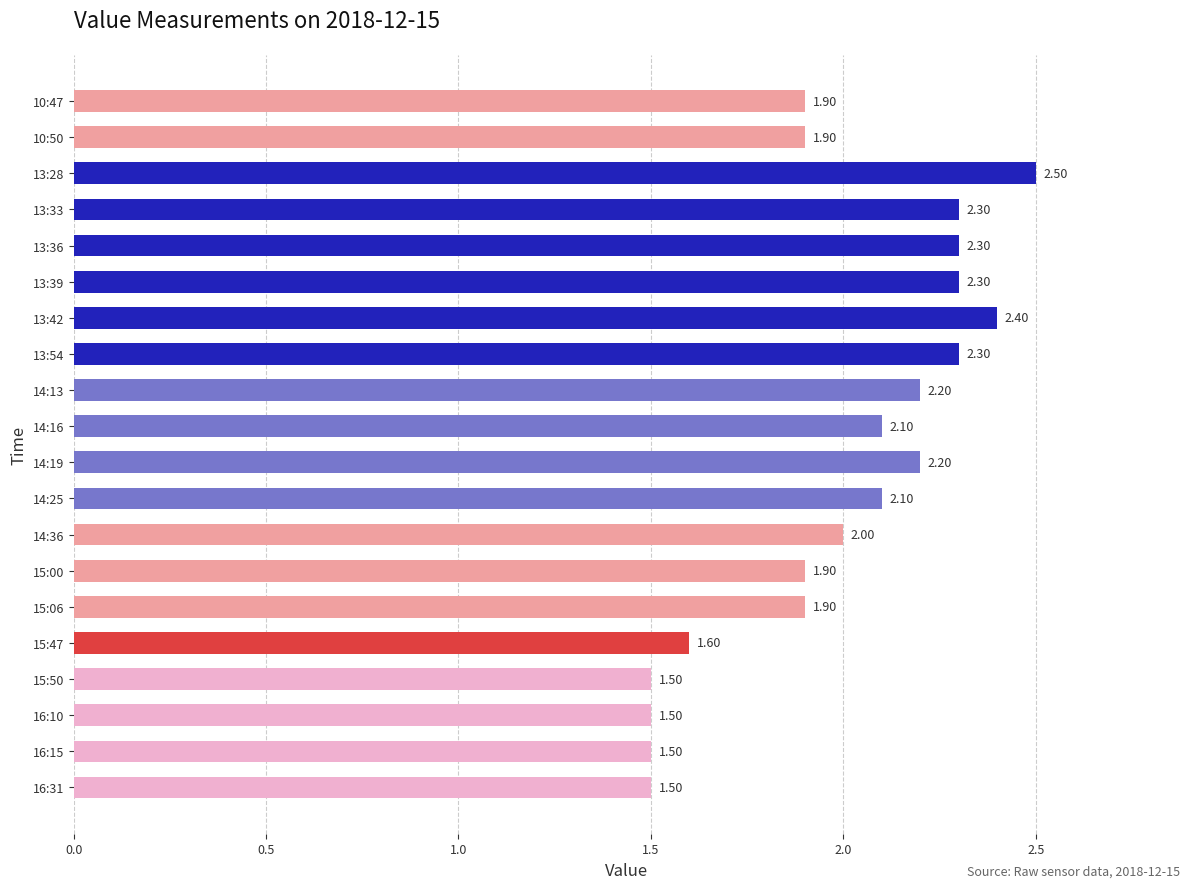

Which label corresponds to the largest value in the chart?

13:28